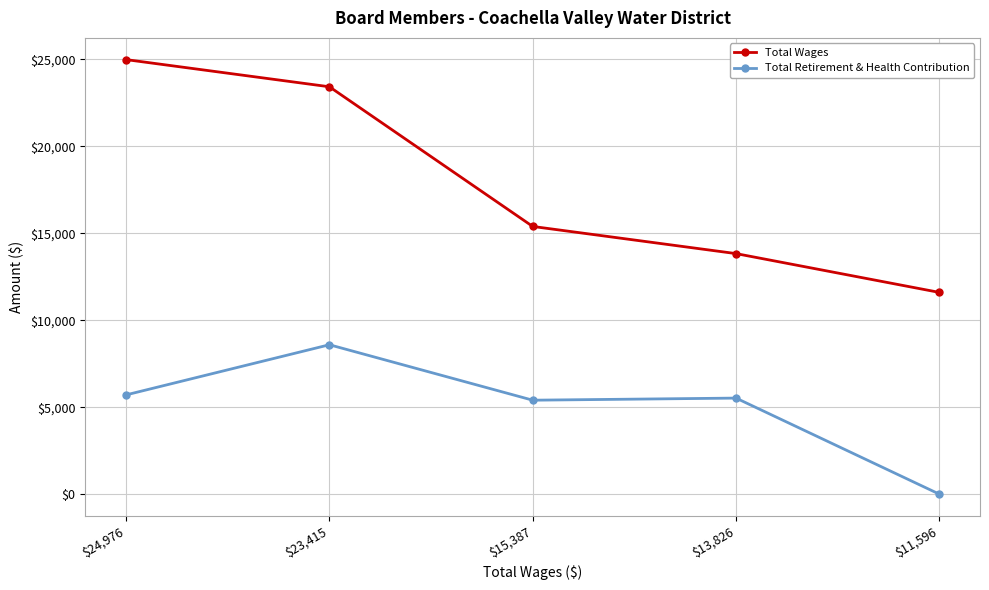

List the labels in order of Total Wages value, smallest first.

$11,596, $13,826, $15,387, $23,415, $24,976